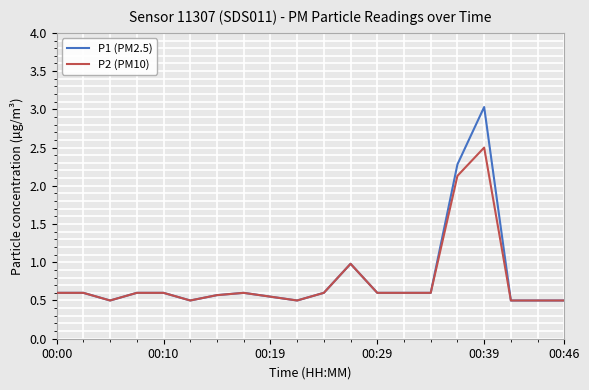

What is the minimum value for P1 (PM2.5)?

0.5